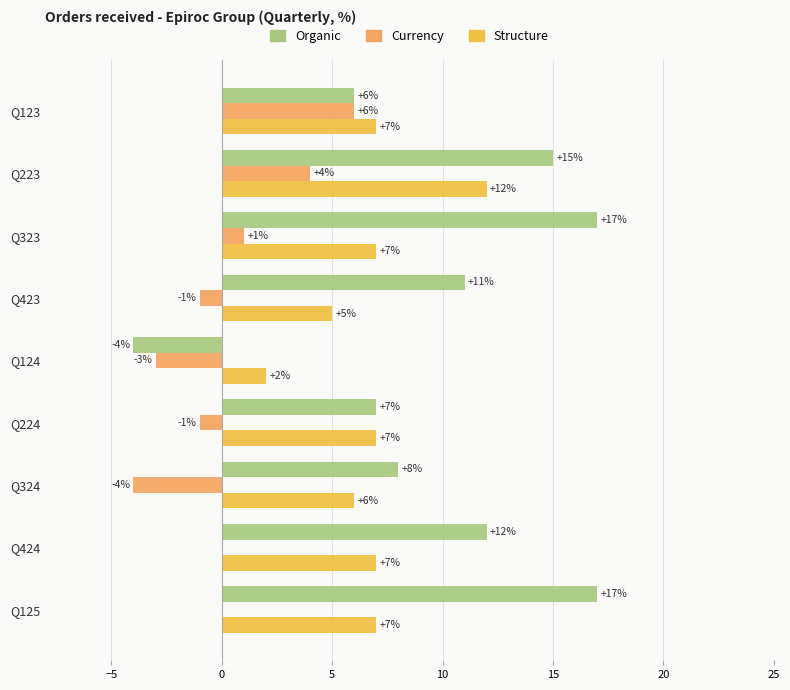

At which label does Currency reach its peak?

Q123